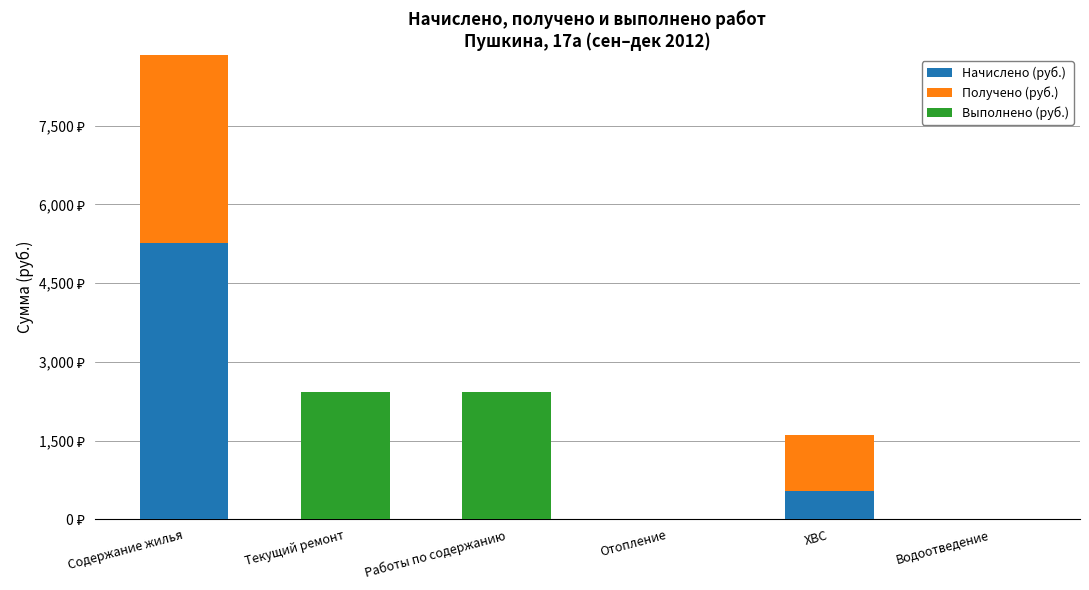

At which category is the sum across all series the highest?

Содержание жилья